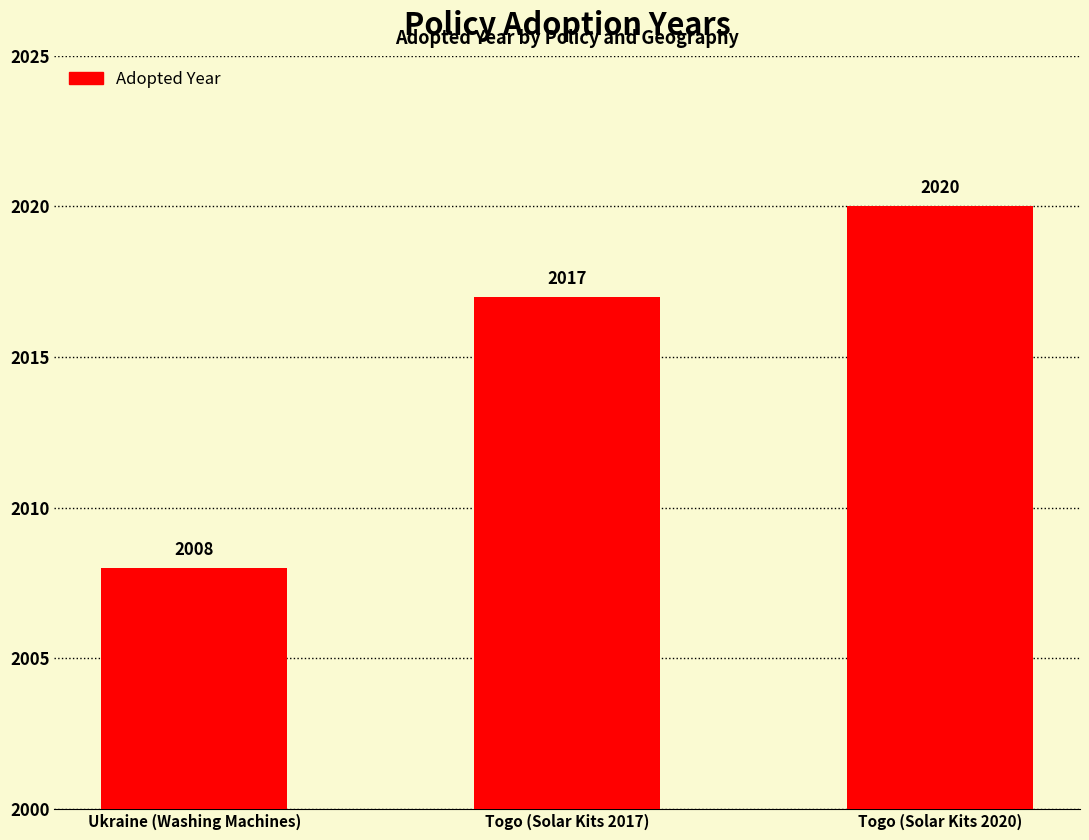

Reading left to right, what are all the values shown in this chart?

Ukraine (Washing Machines)=2008	Togo (Solar Kits 2017)=2017	Togo (Solar Kits 2020)=2020